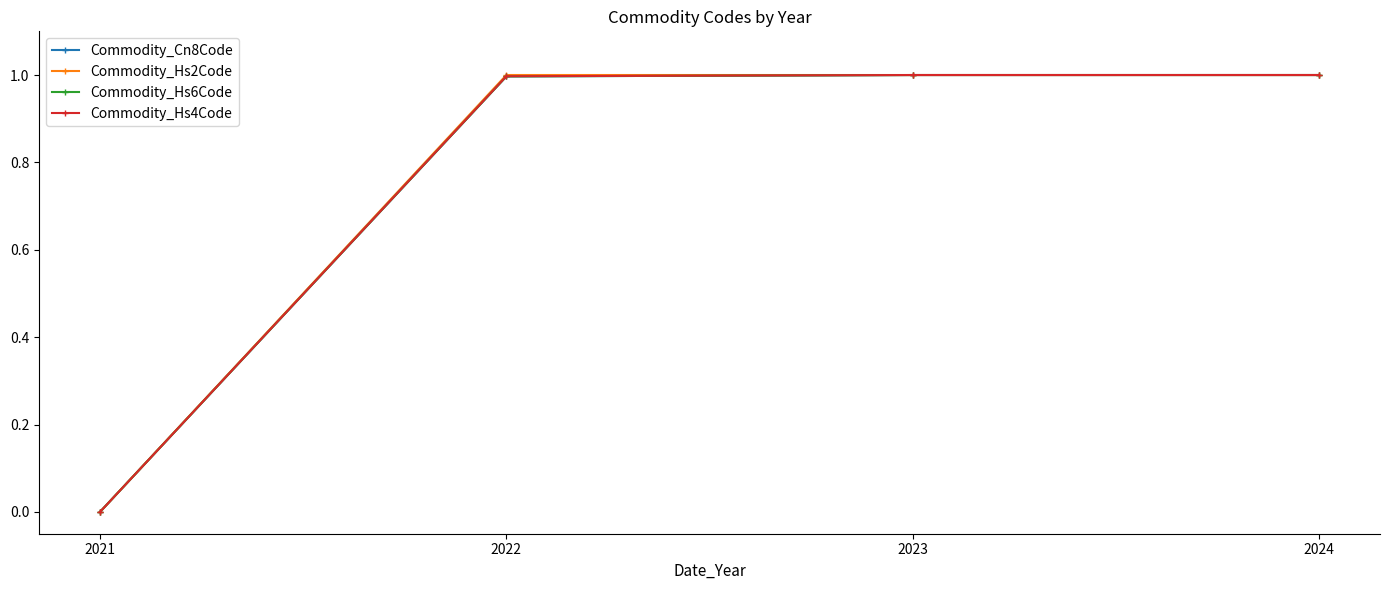

Count the number of categories in the chart.

4